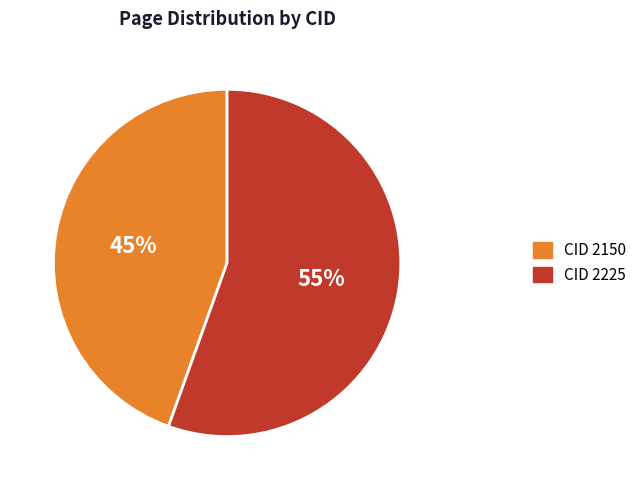

Is there any slice that represents more than half of the pie?

Yes